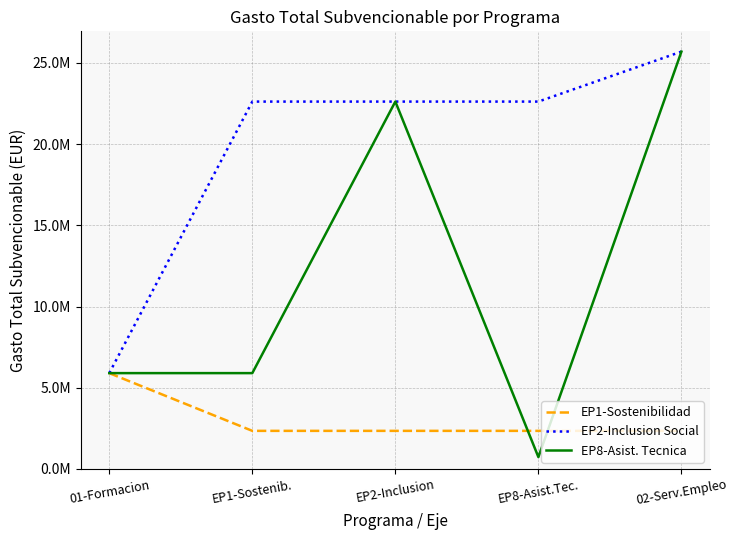

What are all the series names shown in the legend?

EP1-Sostenibilidad, EP2-Inclusion Social, EP8-Asist. Tecnica